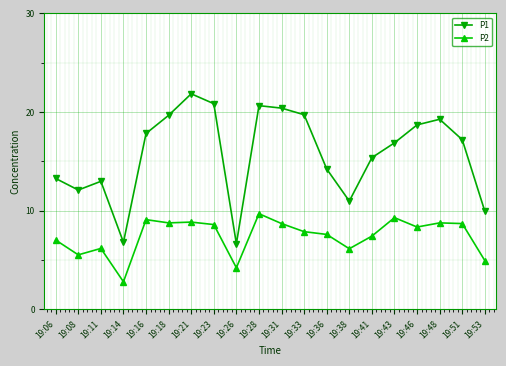

Where is the first local minimum for P1?

19:08